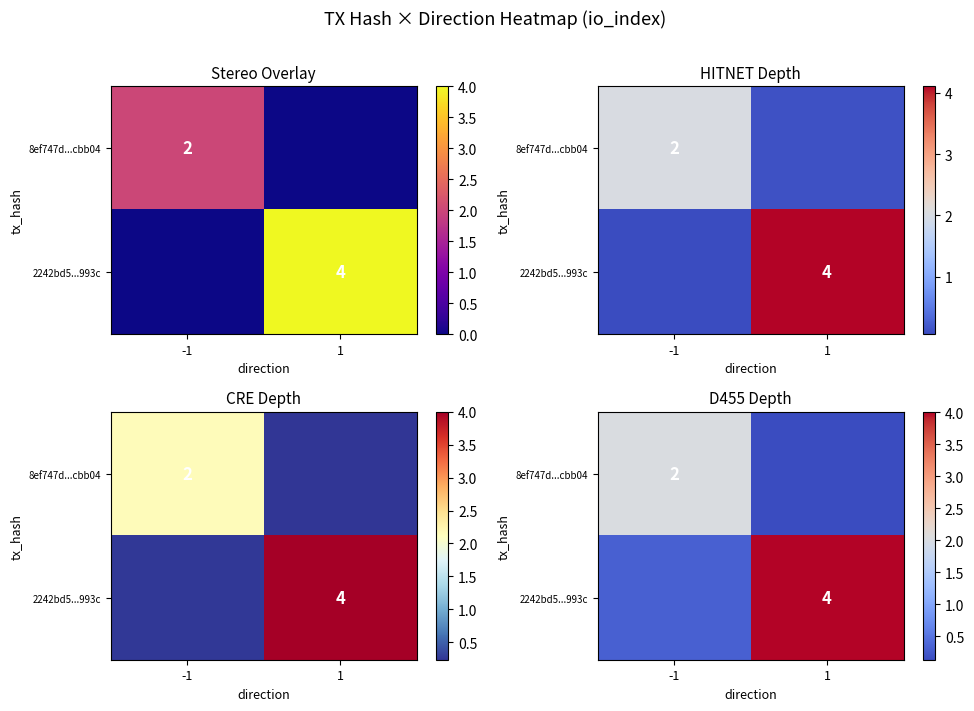

What is the sum of the row_0 values at -1 and 1?

2.2